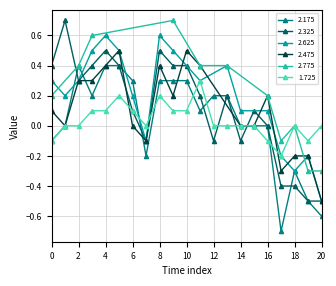

The value of 2.325 at 14 is -0.1. True or false?

True